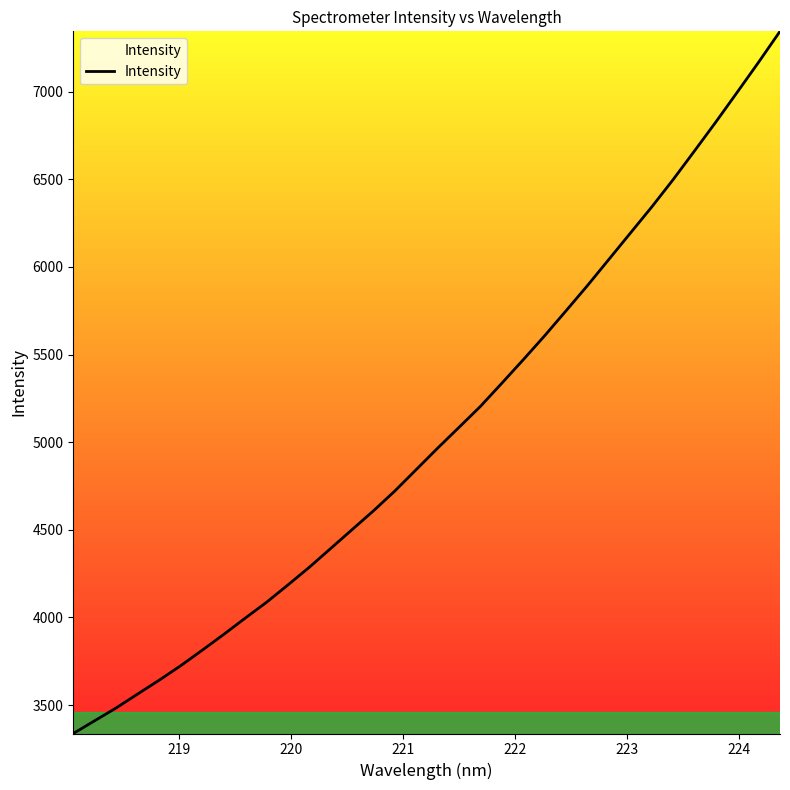

How many lines are shown in the chart?

1